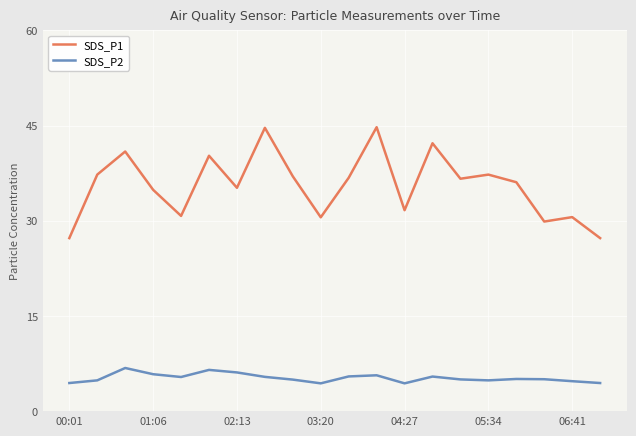

Which series has the widest spread of values?

SDS_P1